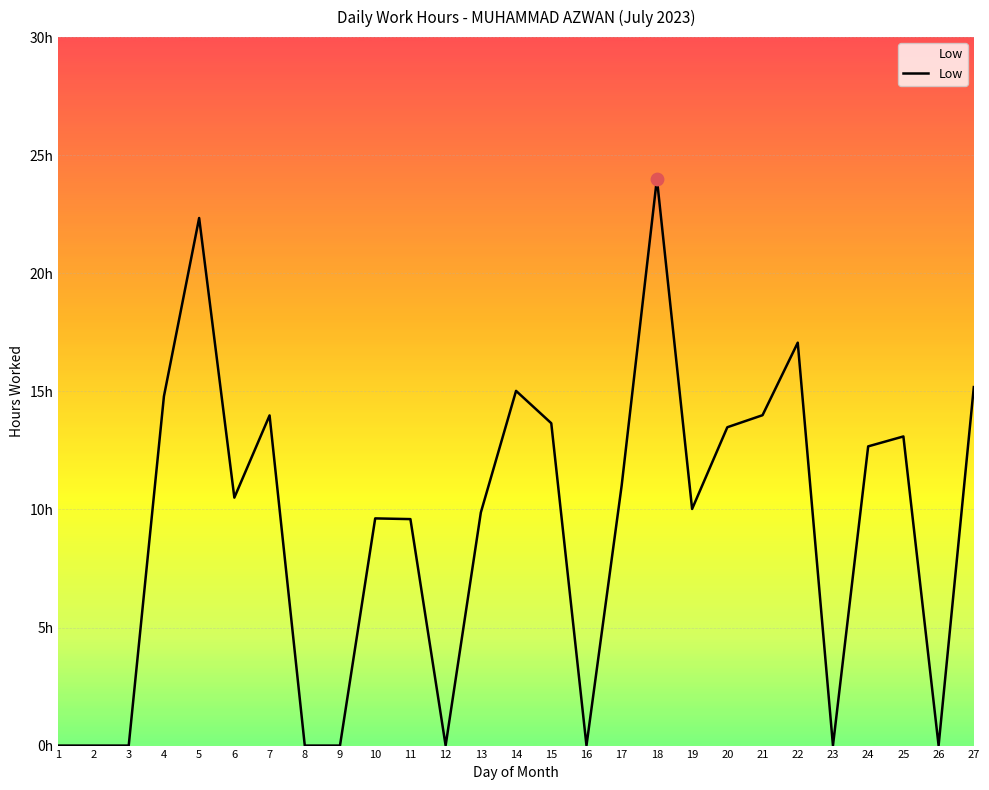

What is the ratio of the value at 17 to the value at 13?

1.1